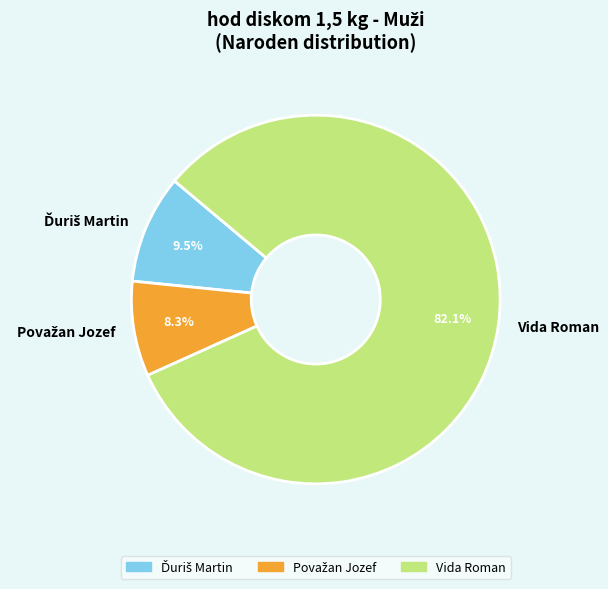

Which slice is the largest?

Vida Roman